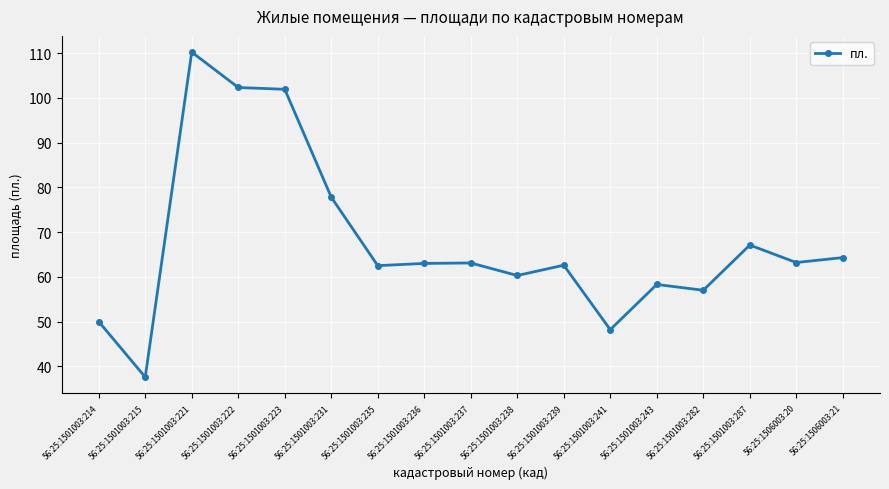

What is the maximum value shown in the chart?

110.2